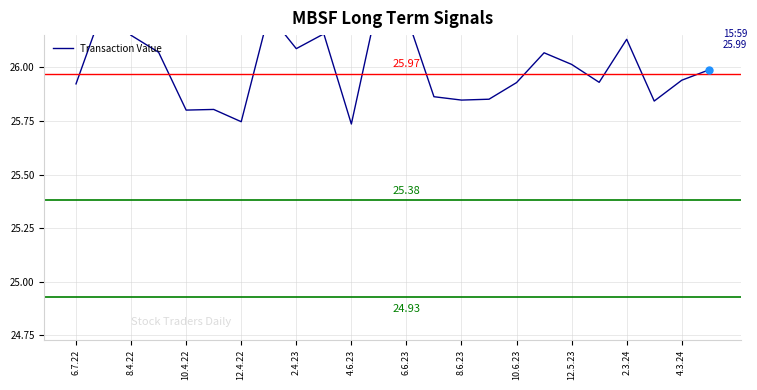

The value at 10.6.23 is 39.5. True or false?

False